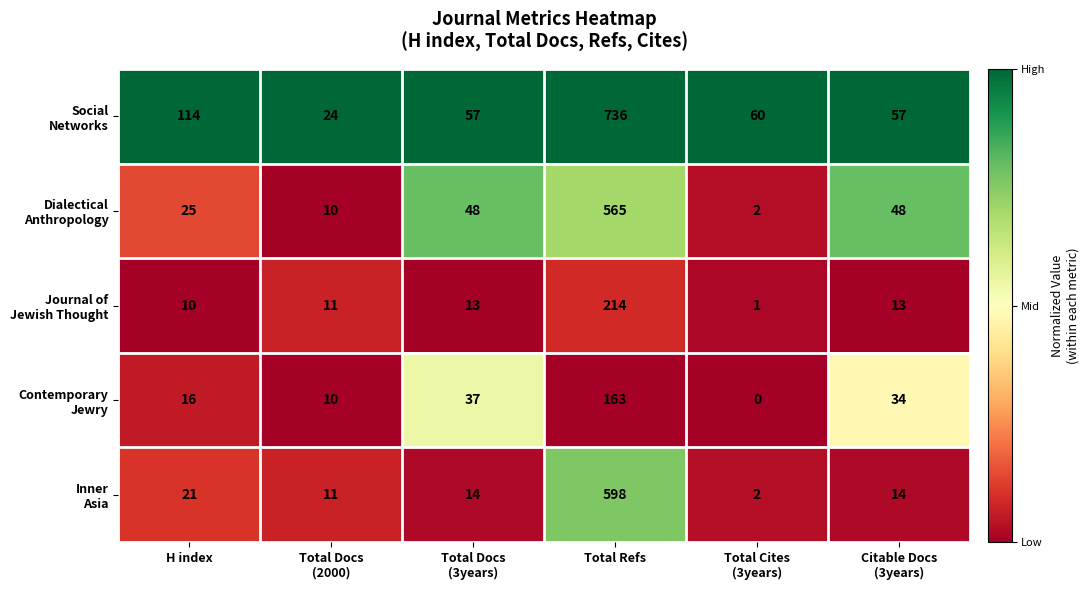

At which category is the sum across all series the highest?

Total Refs